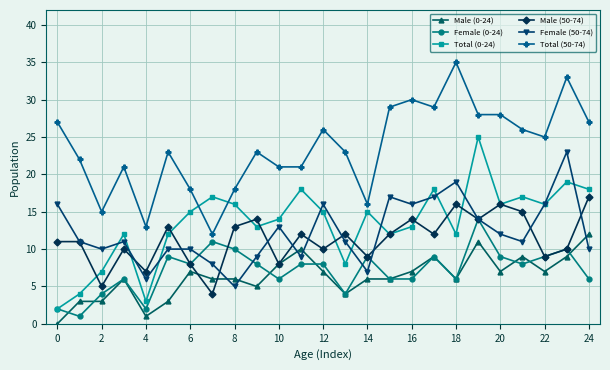

True or false: Total (0-24) has more than 1 interior local peaks.

True